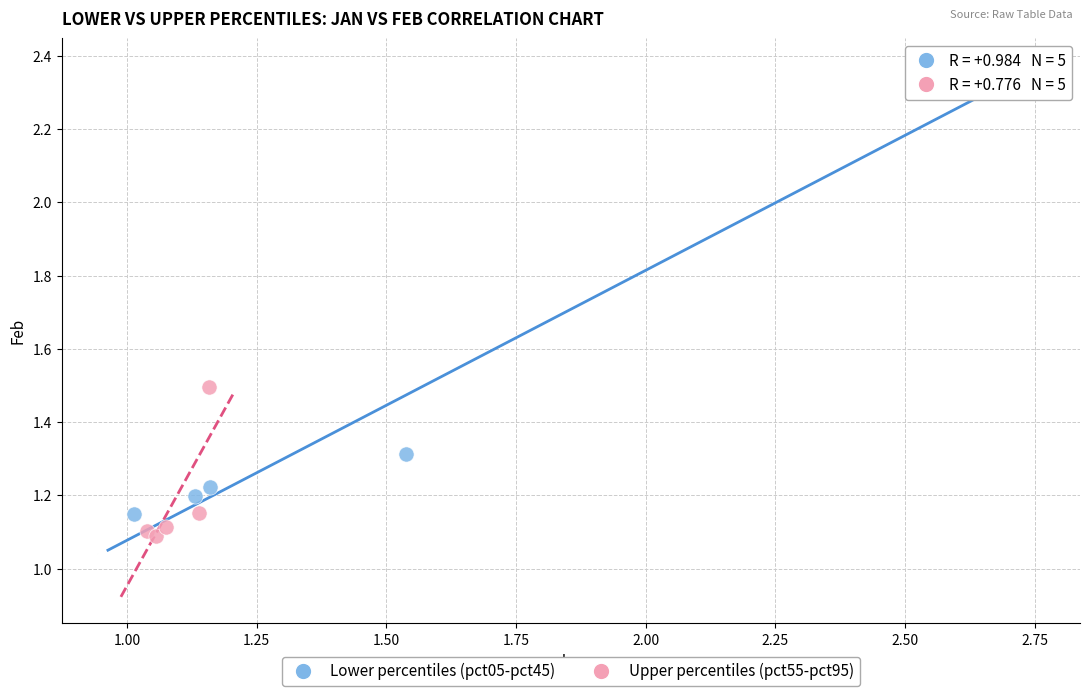

Which series has the largest Y range (max minus min)?

Lower percentiles (pct05-pct45)